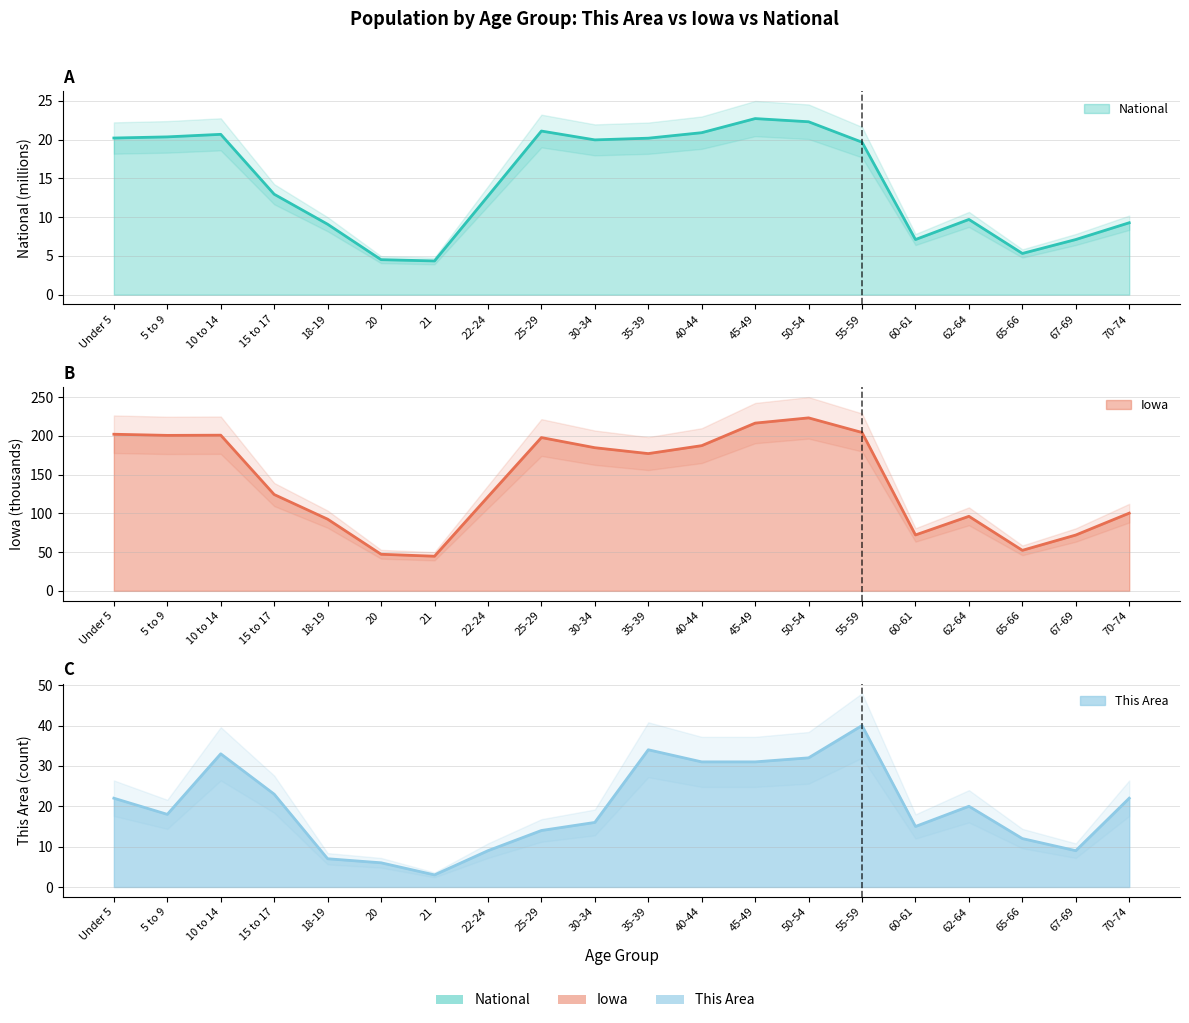

The Iowa series shows 101.4 at 50-54. True or false?

False